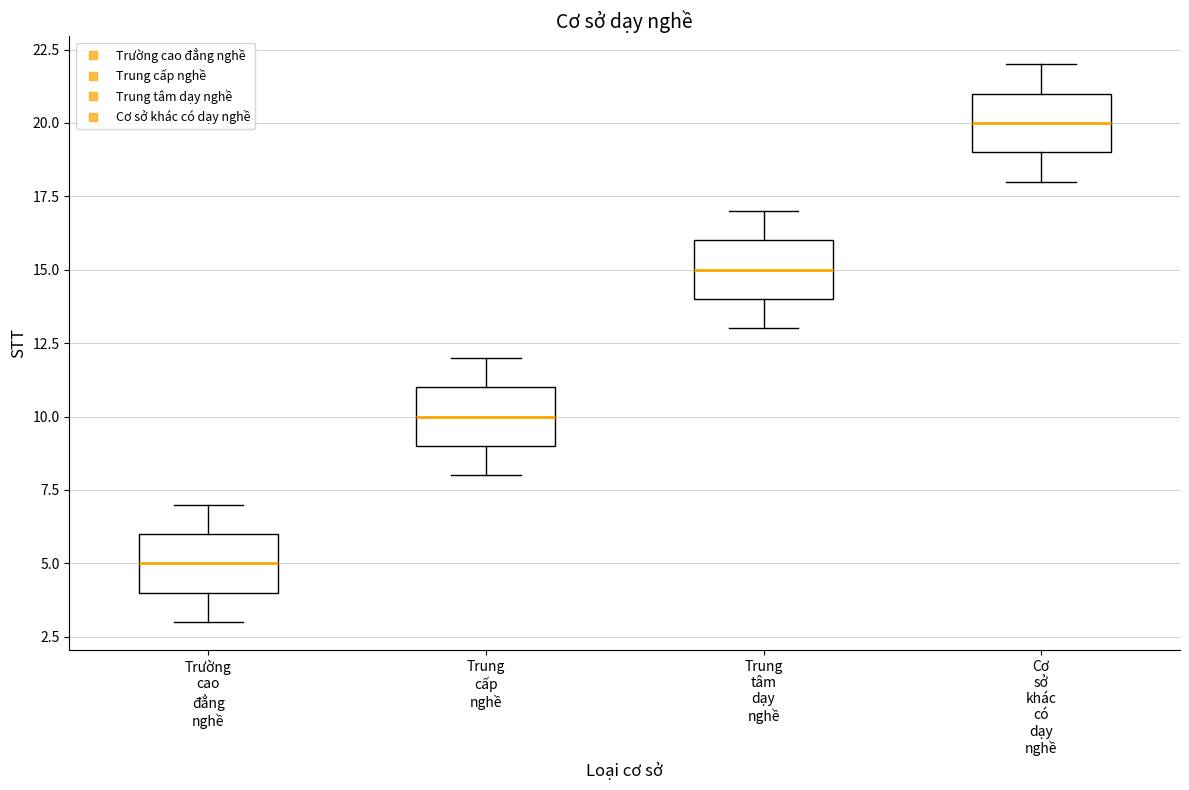

Reading left to right, transcribe this box plot: for each box, give where its median line is, the range the box spans, and where its two whiskers end, as read against the y-axis. The values are not printed on the chart, so give them approximately, as read against the axis.

Trường cao đẳng nghề: median 5, box 4 to 6, whiskers 3 to 7
Trung cấp nghề: median 10, box 9 to 11, whiskers 8 to 12
Trung tâm dạy nghề: median 15, box 14 to 16, whiskers 13 to 17
Cơ sở khác có dạy nghề: median 20, box 19 to 21, whiskers 18 to 22